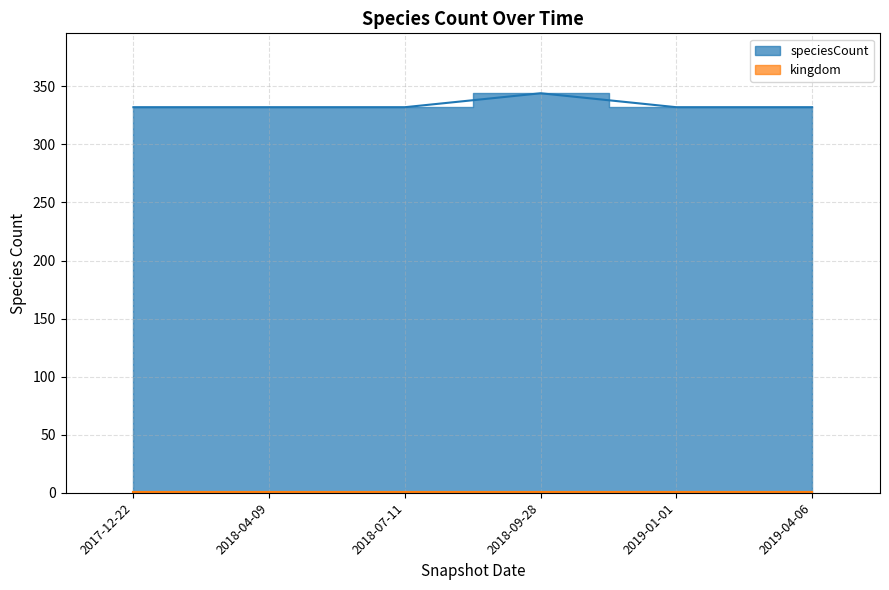

Rank the categories by value from highest to lowest.

2018-09-28, 2017-12-22, 2018-04-09, 2018-07-11, 2019-01-01, 2019-04-06